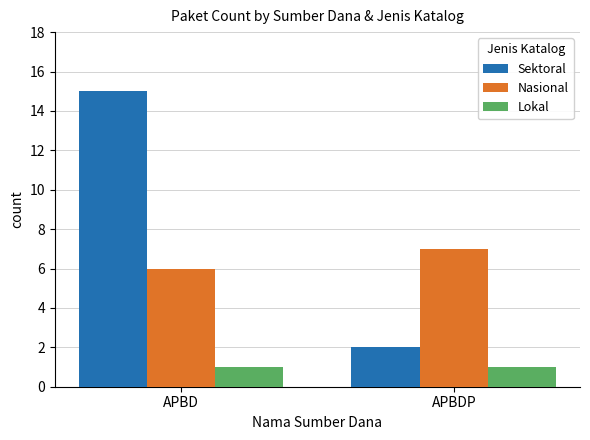

Reading left to right, transcribe all the data shown in this chart.

Sektoral: 15	2
Nasional: 6	7
Lokal: 1	1